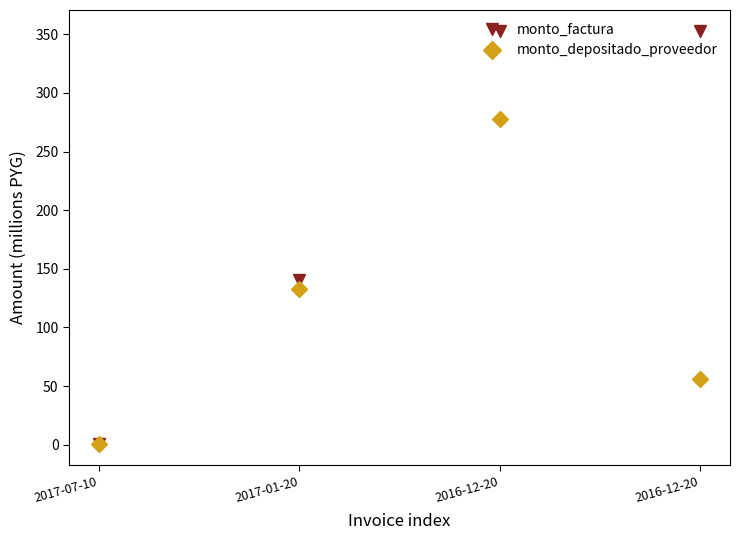

What is the maximum value shown in the chart?

353.0